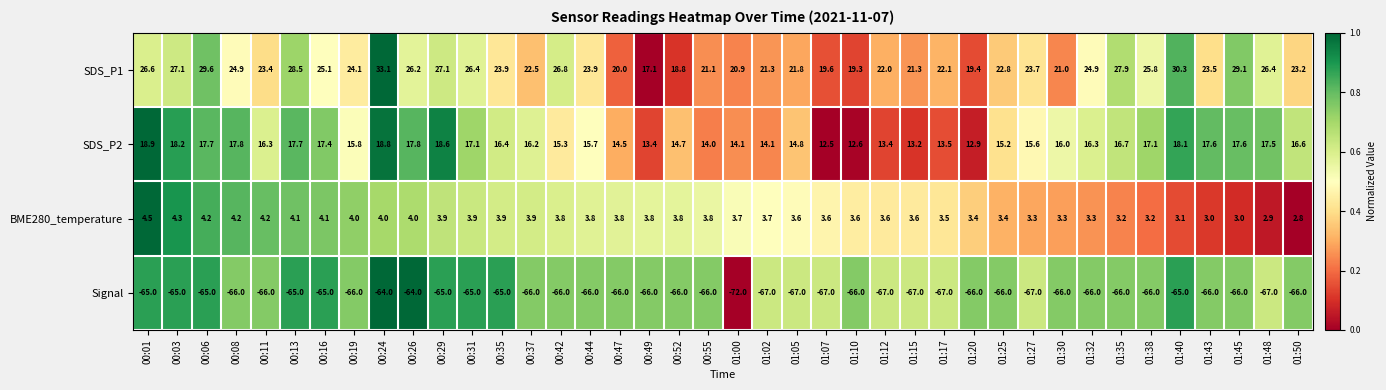

At how many categories does at least one series exceed 0?

40